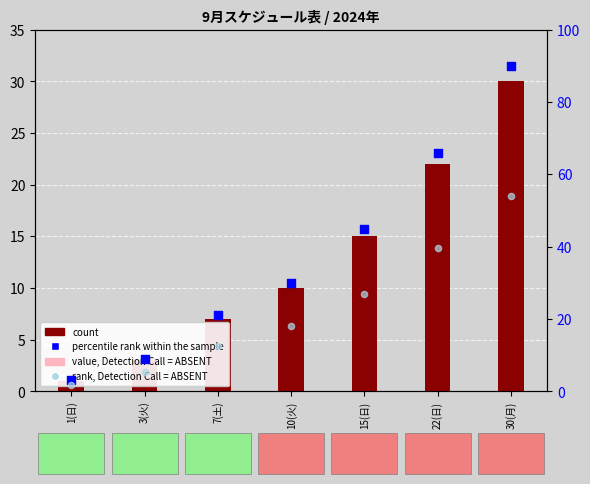

Is the value of rank, Detection Call = ABSENT at 3(火) greater than the value of count at 10(火)?

No